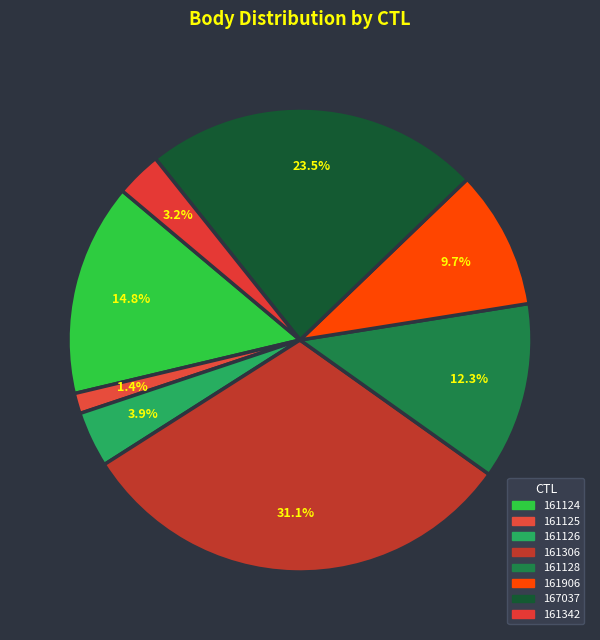

What is the smallest slice in the pie chart?

161125